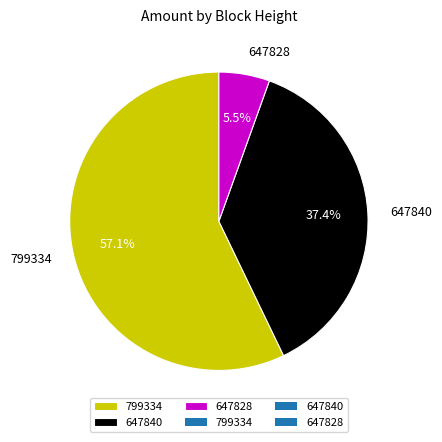

To the nearest percent, what is the difference between the 647840 and 647828 slice percentages?

32%